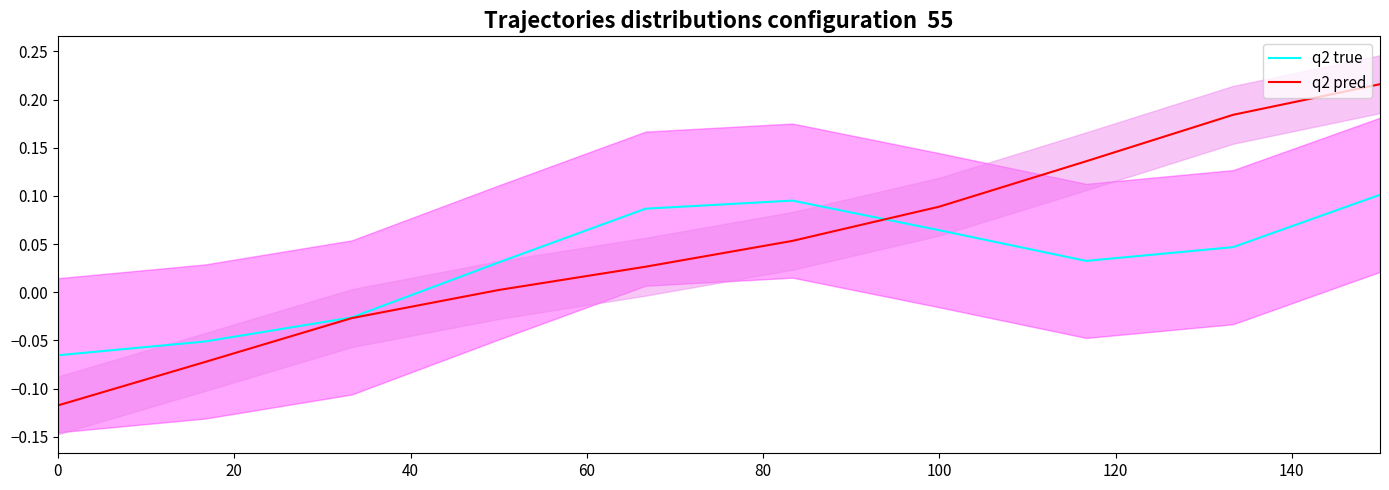

Where is q2 true nearest to the value 0?

40